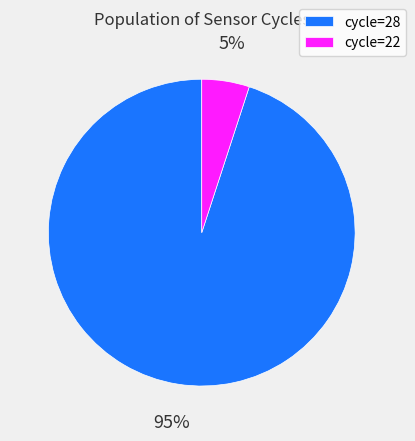

Approximately how many times larger is the value at cycle=28 compared to cycle=22?

19.0